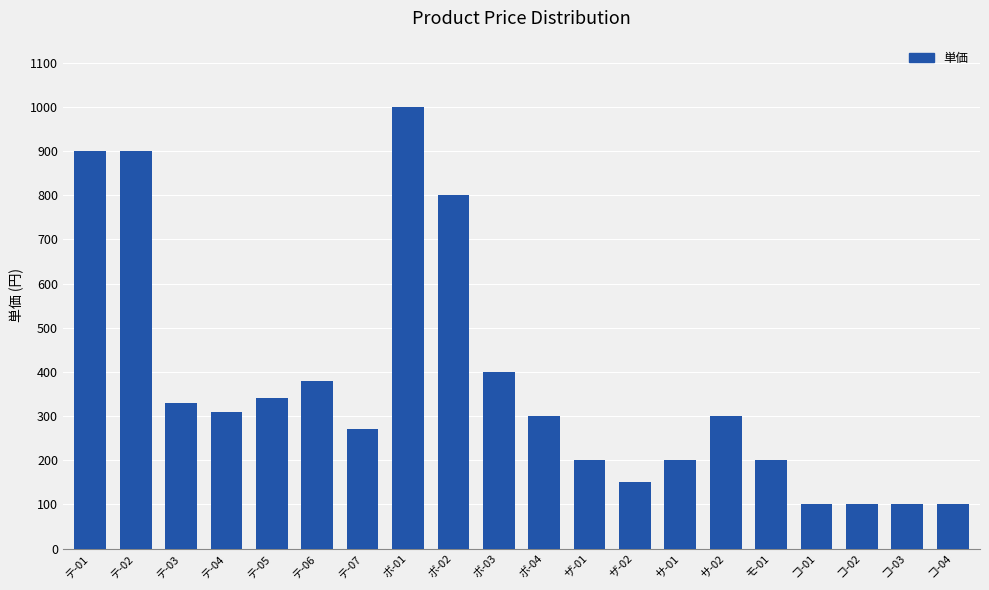

Where is the data nearest to the value 550?

ボ-03